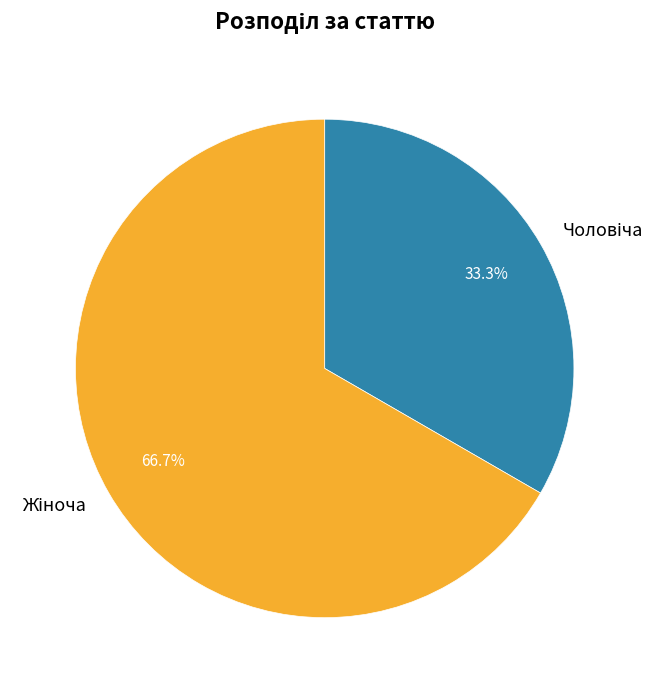

Does any single category account for the majority?

Yes